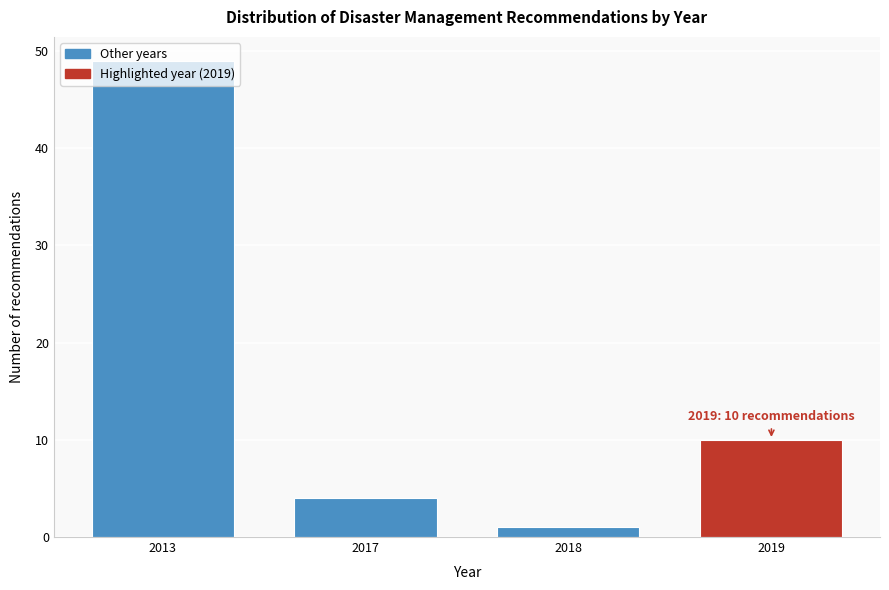

Which has a higher value, 2013 or 2019?

2013